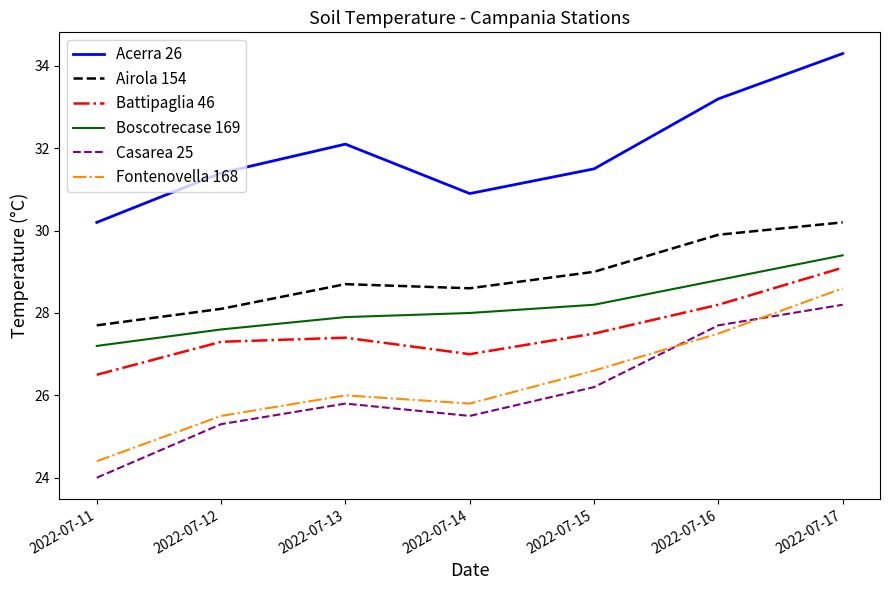

Reading left to right, list all the values displayed in this chart.

Acerra 26: 30.2	31.4	32.1	30.9	31.5	33.2	34.3
Airola 154: 27.7	28.1	28.7	28.6	29.0	29.9	30.2
Battipaglia 46: 26.5	27.3	27.4	27.0	27.5	28.2	29.1
Boscotrecase 169: 27.2	27.6	27.9	28.0	28.2	28.8	29.4
Casarea 25: 24.0	25.3	25.8	25.5	26.2	27.7	28.2
Fontenovella 168: 24.4	25.5	26.0	25.8	26.6	27.5	28.6